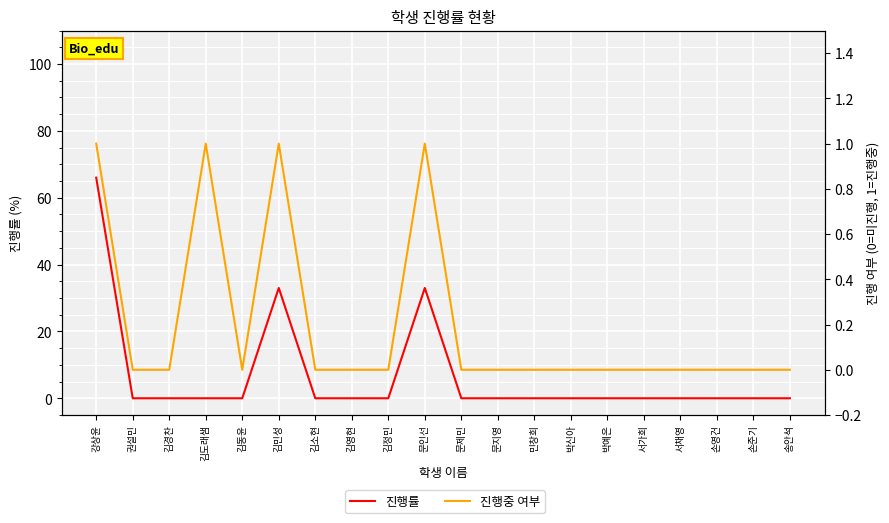

True or false: 진행률 and 진행중 여부 intersect in this chart.

False